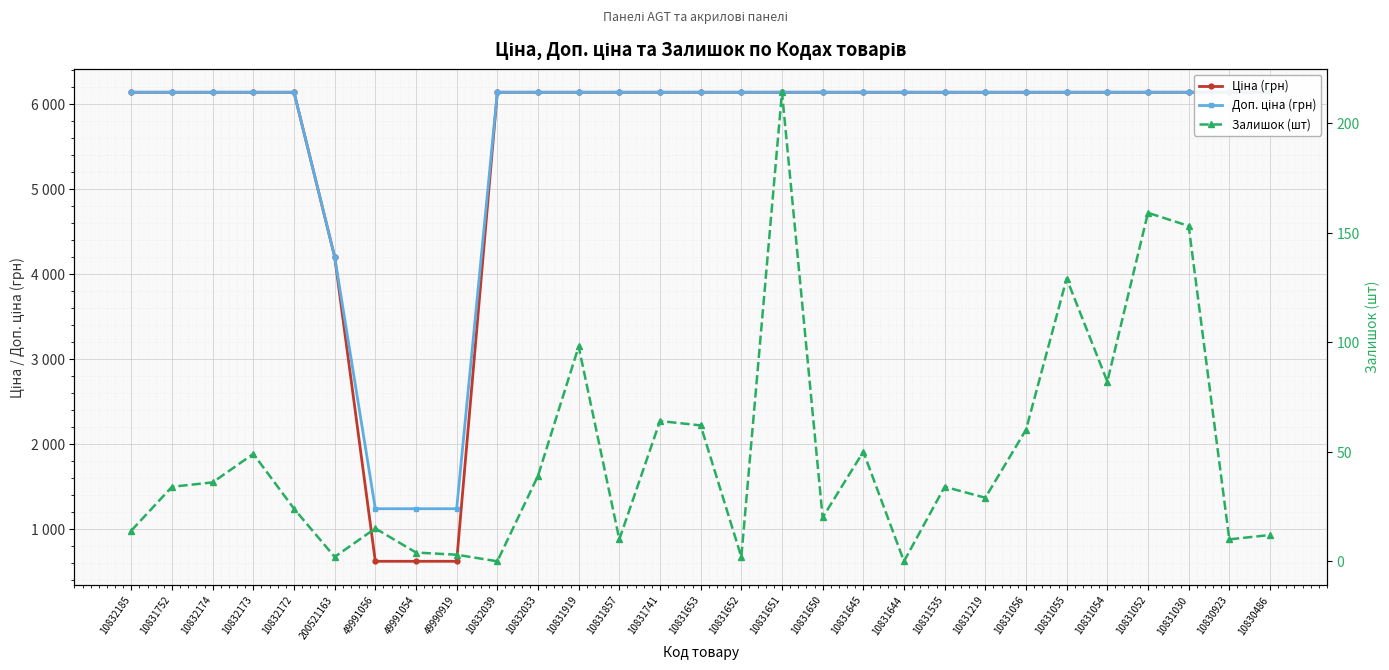

What is the label of the 3rd point from the left?

10832174